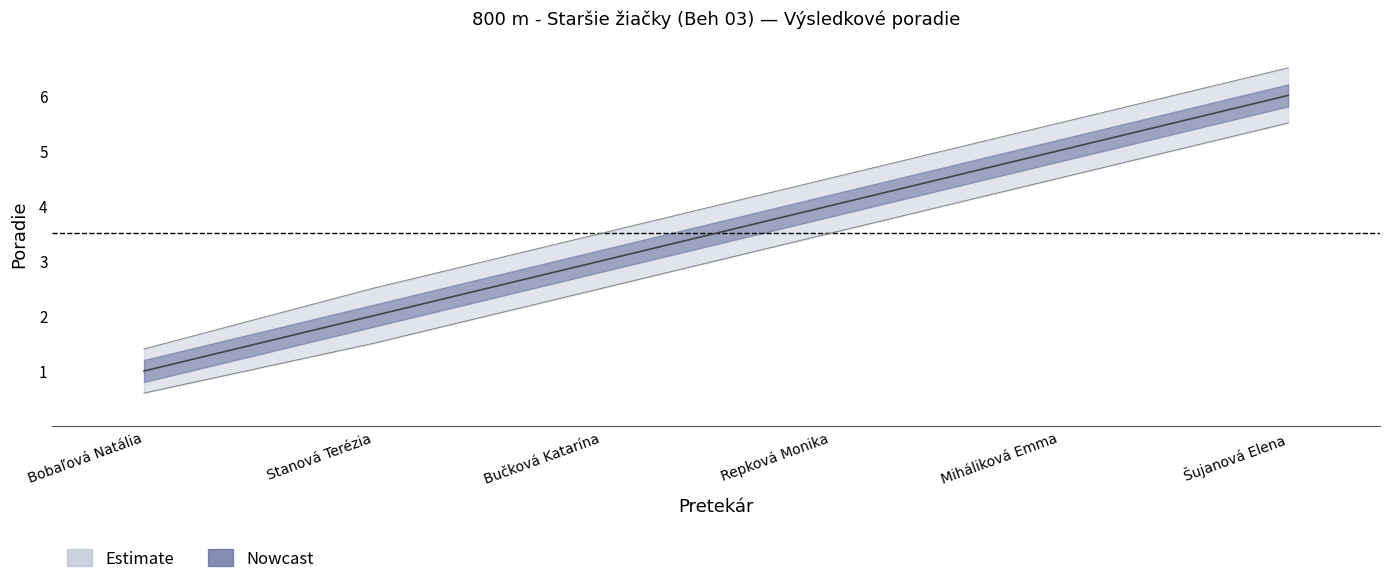

At which label does Poradie_lower reach its peak?

Šujanová Elena